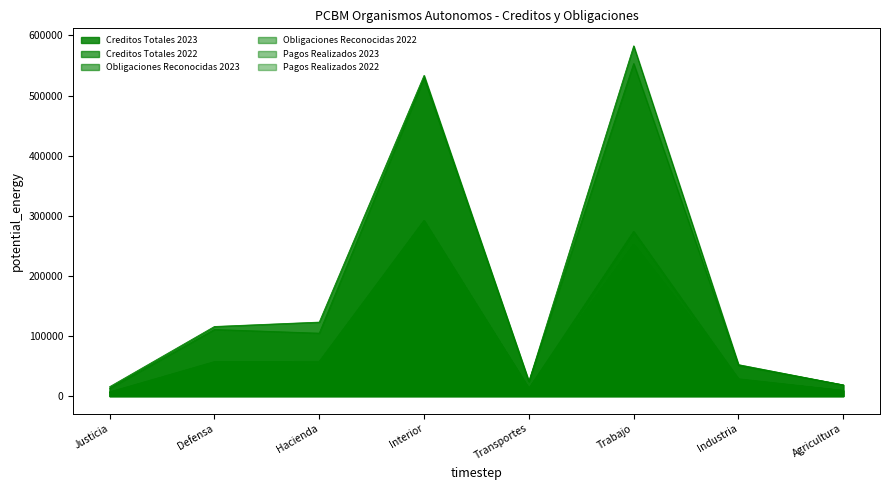

Read the Creditos Totales 2022 value at Interior, to the nearest 100.

528900